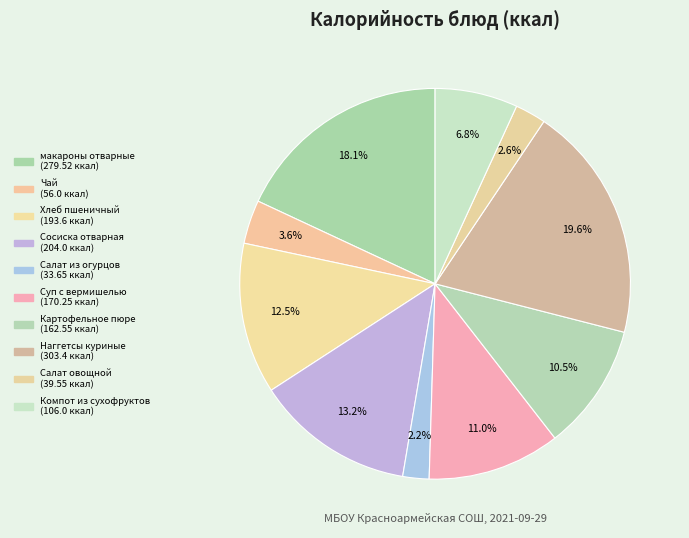

How many segments does this pie chart have?

10